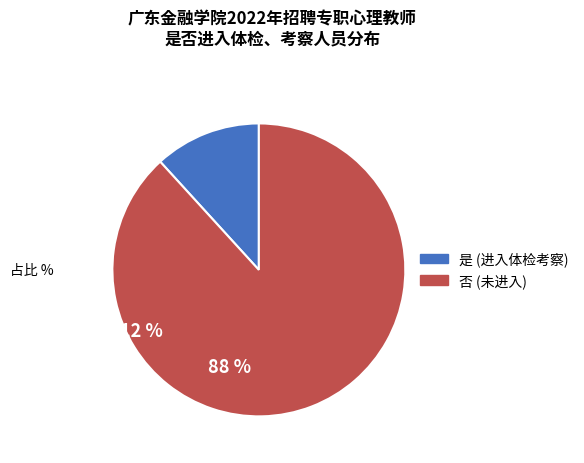

Is there a majority slice in this chart?

Yes